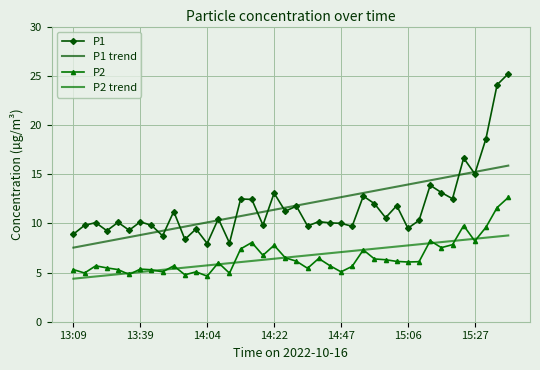

Which series ends up on top after the final intersection of P1 trend and P1?

P1